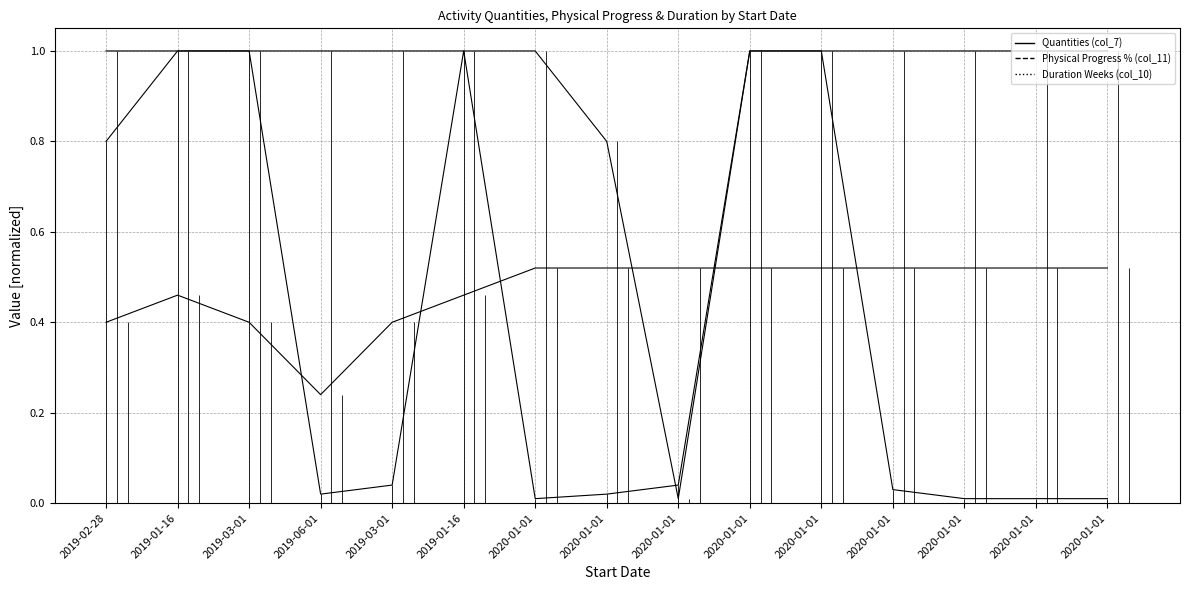

Reading left to right, transcribe all the data shown in this chart.

Quantities (col_7): 0.8	1.0	1.0	0.0	0.0	1.0	0.0	0.0	0.0	1.0	1.0	0.0	0.0	0.0	0.0
Physical Progress % (col_11): 1.0	1.0	1.0	1.0	1.0	1.0	1.0	0.8	0.0	1.0	1.0	1.0	1.0	1.0	1.0
Duration Weeks (col_10): 0.4	0.5	0.4	0.2	0.4	0.5	0.5	0.5	0.5	0.5	0.5	0.5	0.5	0.5	0.5